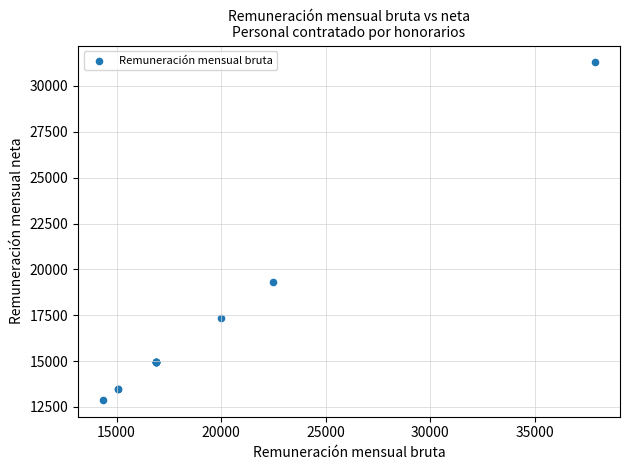

What Y value in the scatter plot is closest to 22086?

19313.9